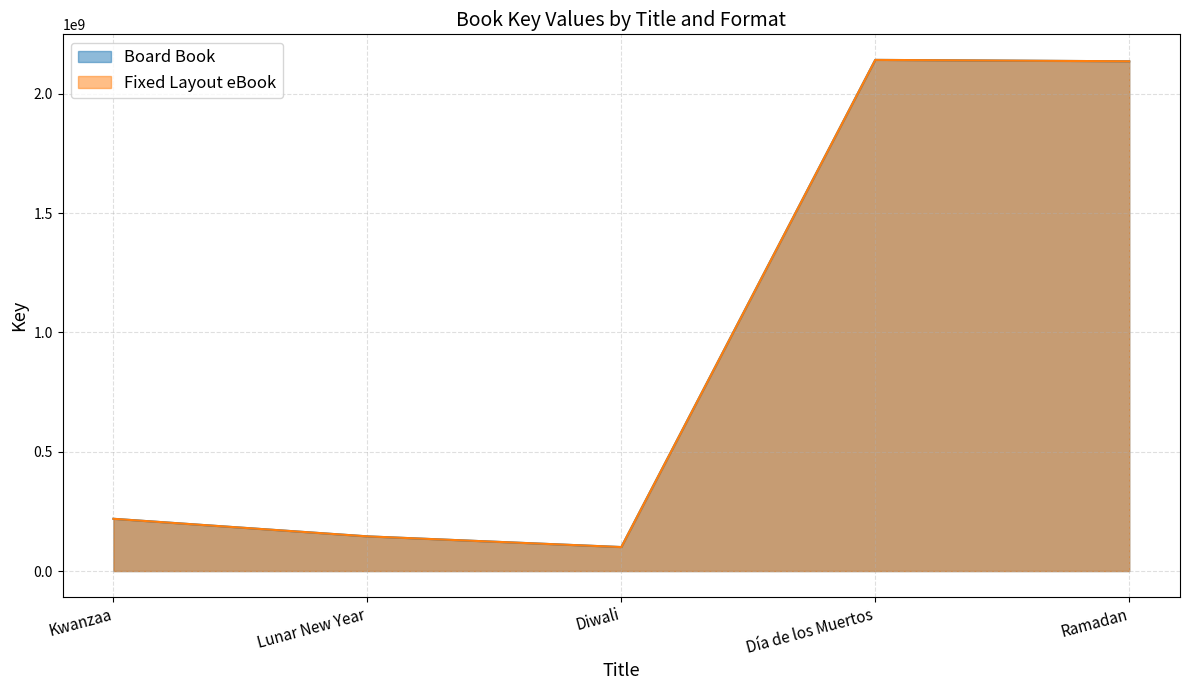

What is the total value across all series at Día de los Muertos?

4284460164